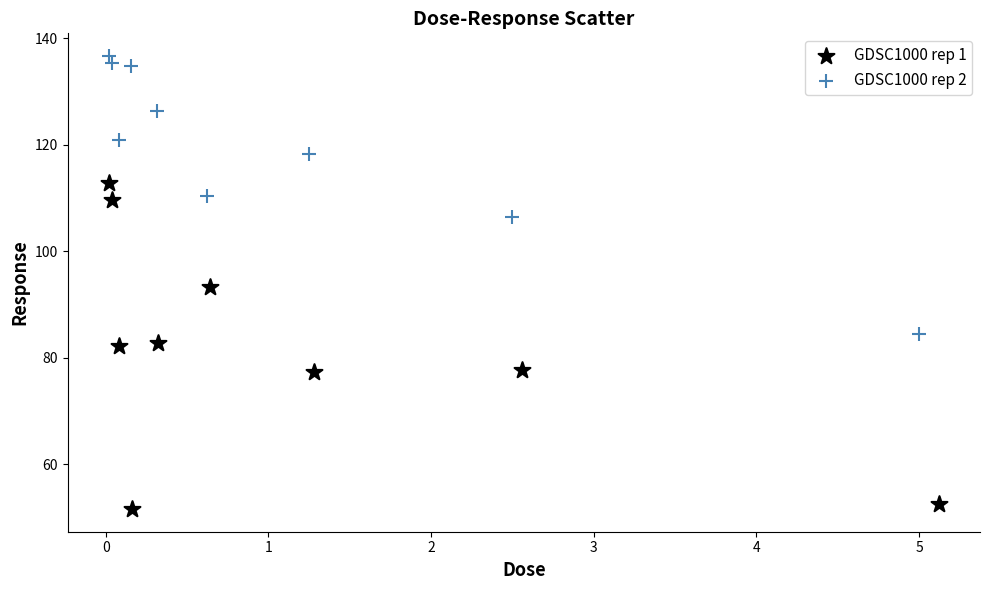

Which series reaches the minimum Y coordinate?

GDSC1000 rep 1